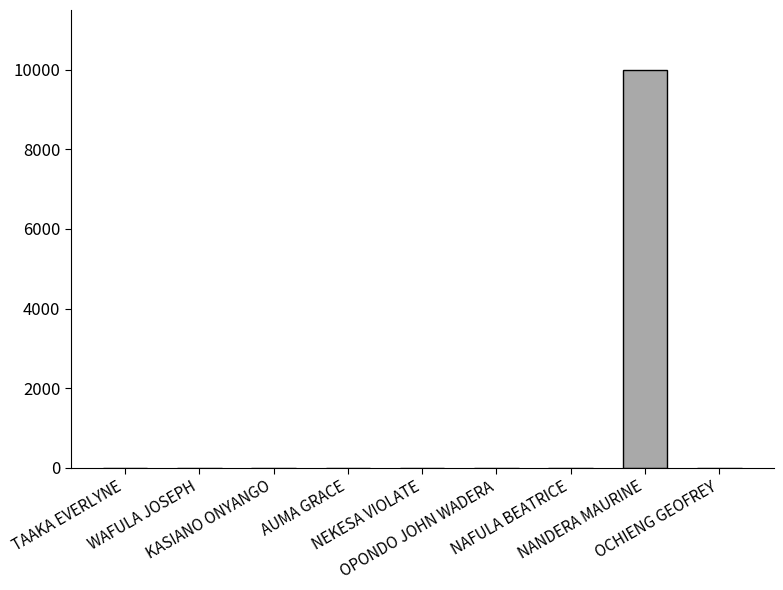

How many data points are above 0?

1